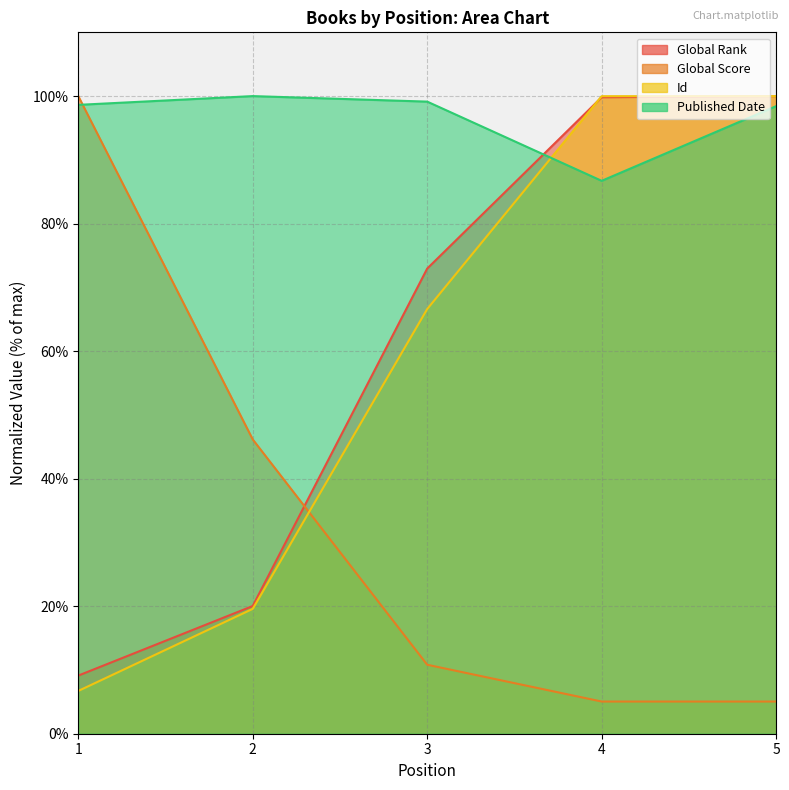

True or false: Id and Published Date cross at least once.

True